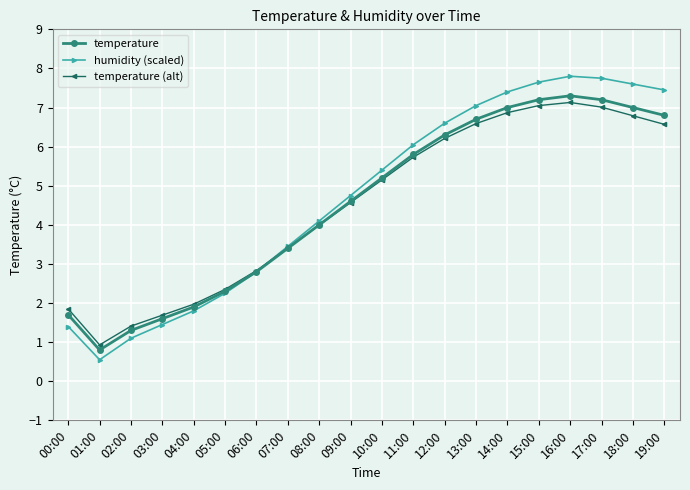

How many interior local valleys does the temperature (alt) series have?

1